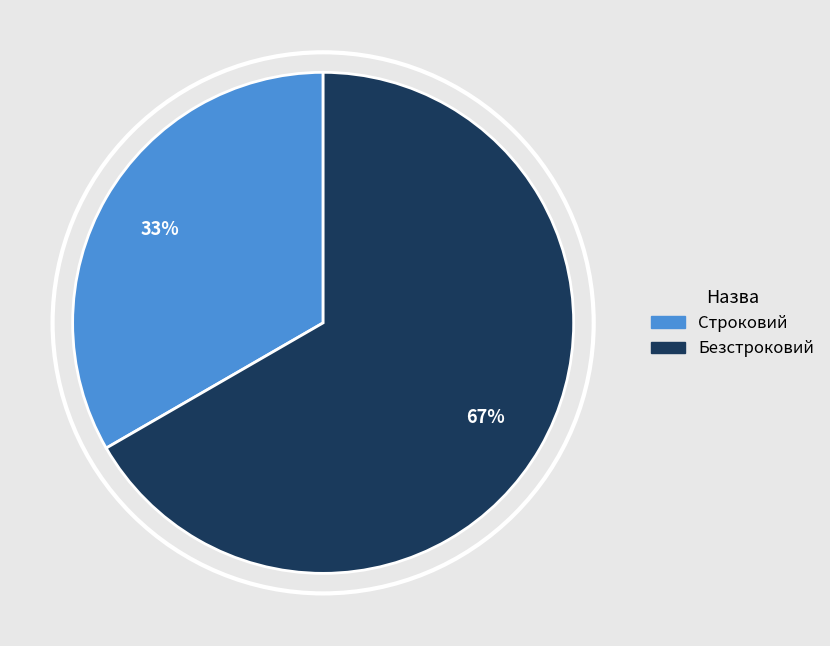

Is there a majority slice in this chart?

Yes